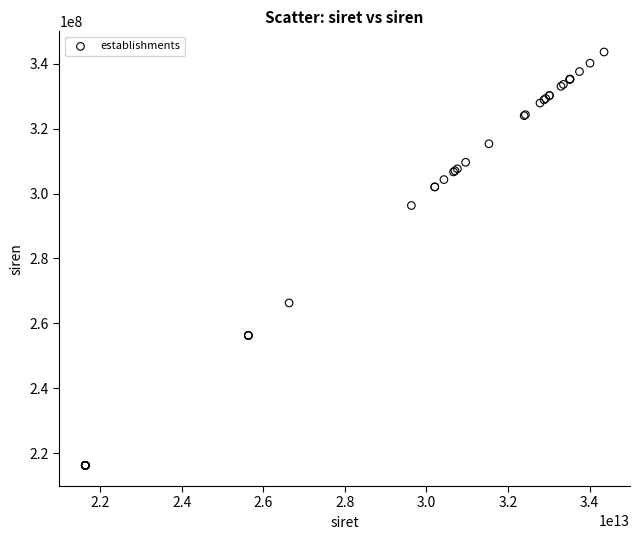

What Y value in the scatter plot is closest to 279933906?

266306059